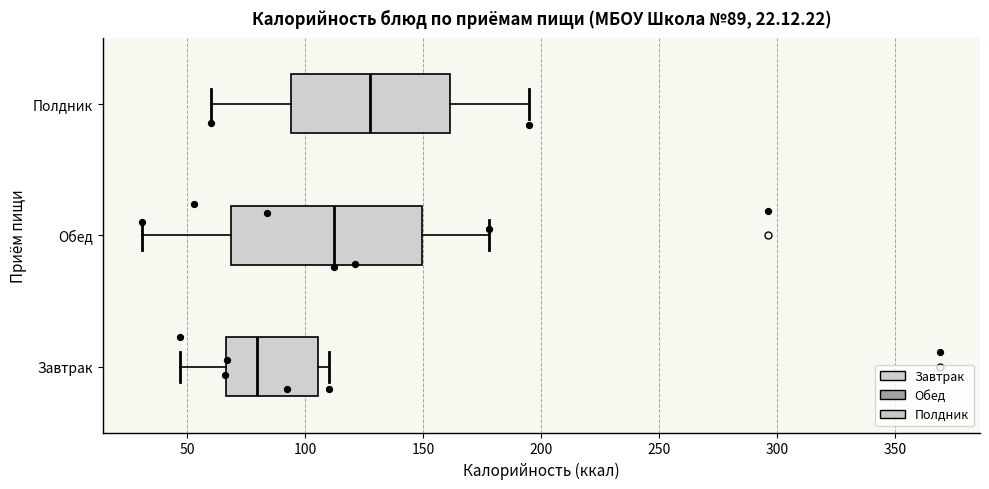

Which box's median line is the furthest to the right?

Полдник